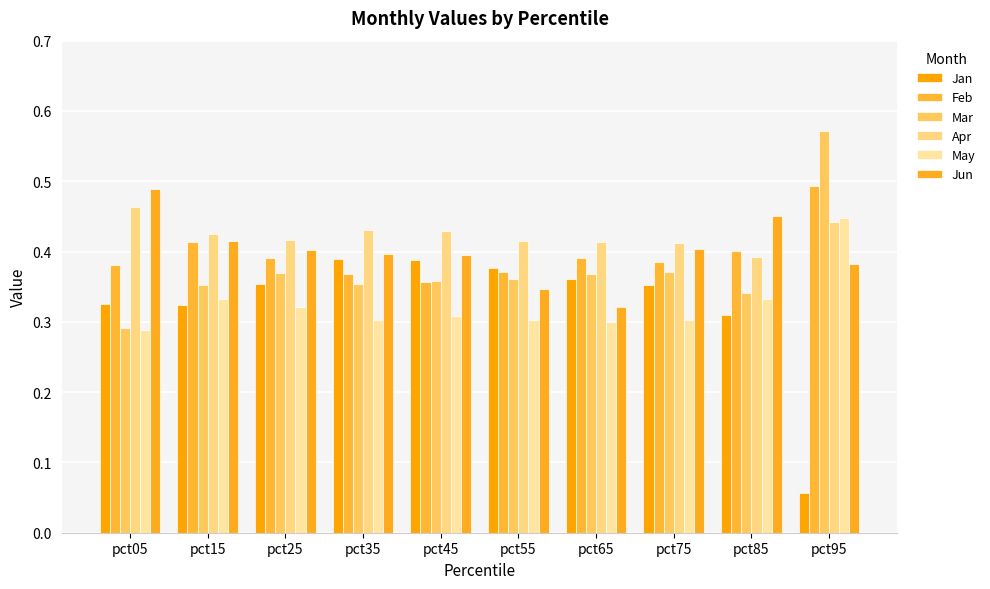

At which category is the sum across all series the highest?

pct95